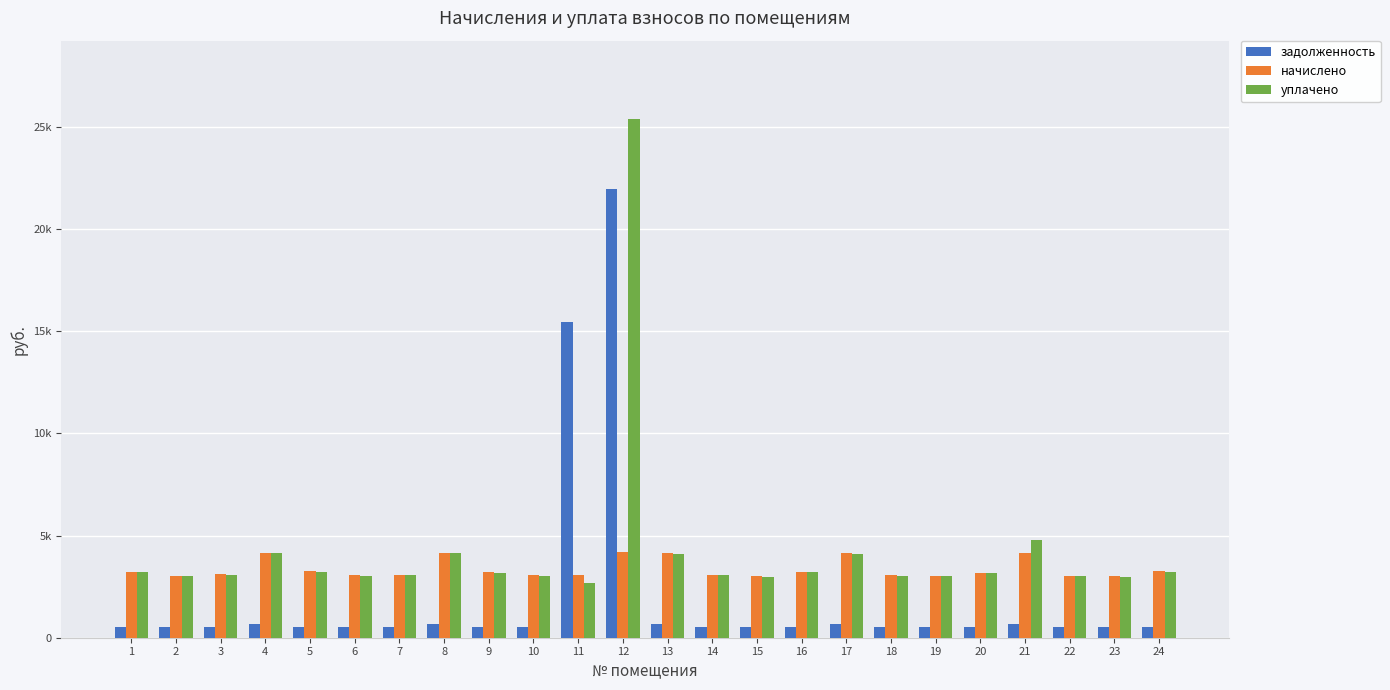

Which series has the largest total across all categories?

уплачено